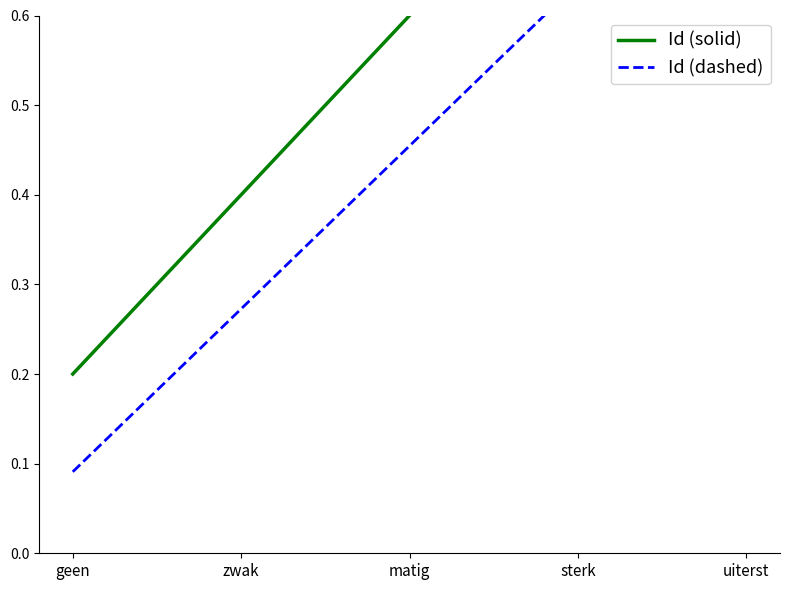

What position from the right is matig?

3